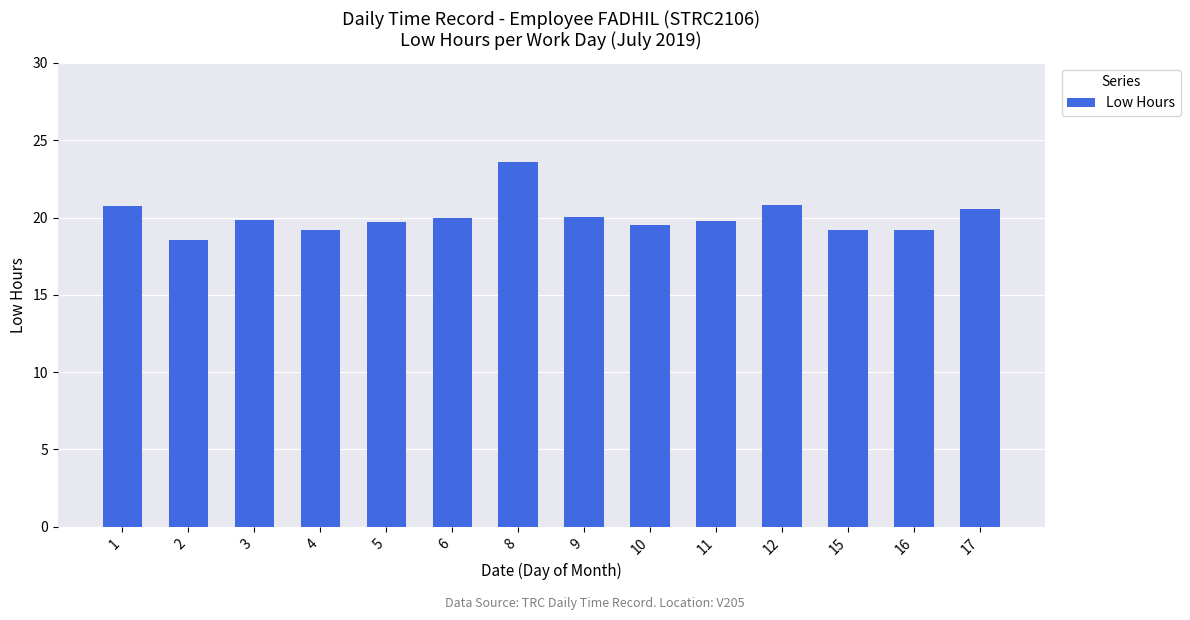

What is the value of the 12th bar from the left?

19.2